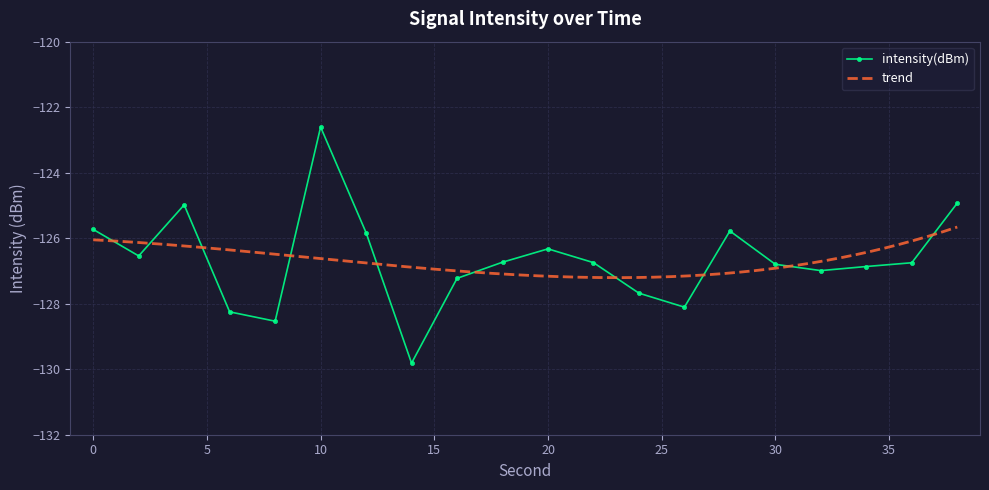

List the labels in order of value, smallest first.

14, 8, 6, 26, 24, 16, 32, 34, 30, 36, 22, 18, 2, 20, 12, 28, 0, 4, 38, 10